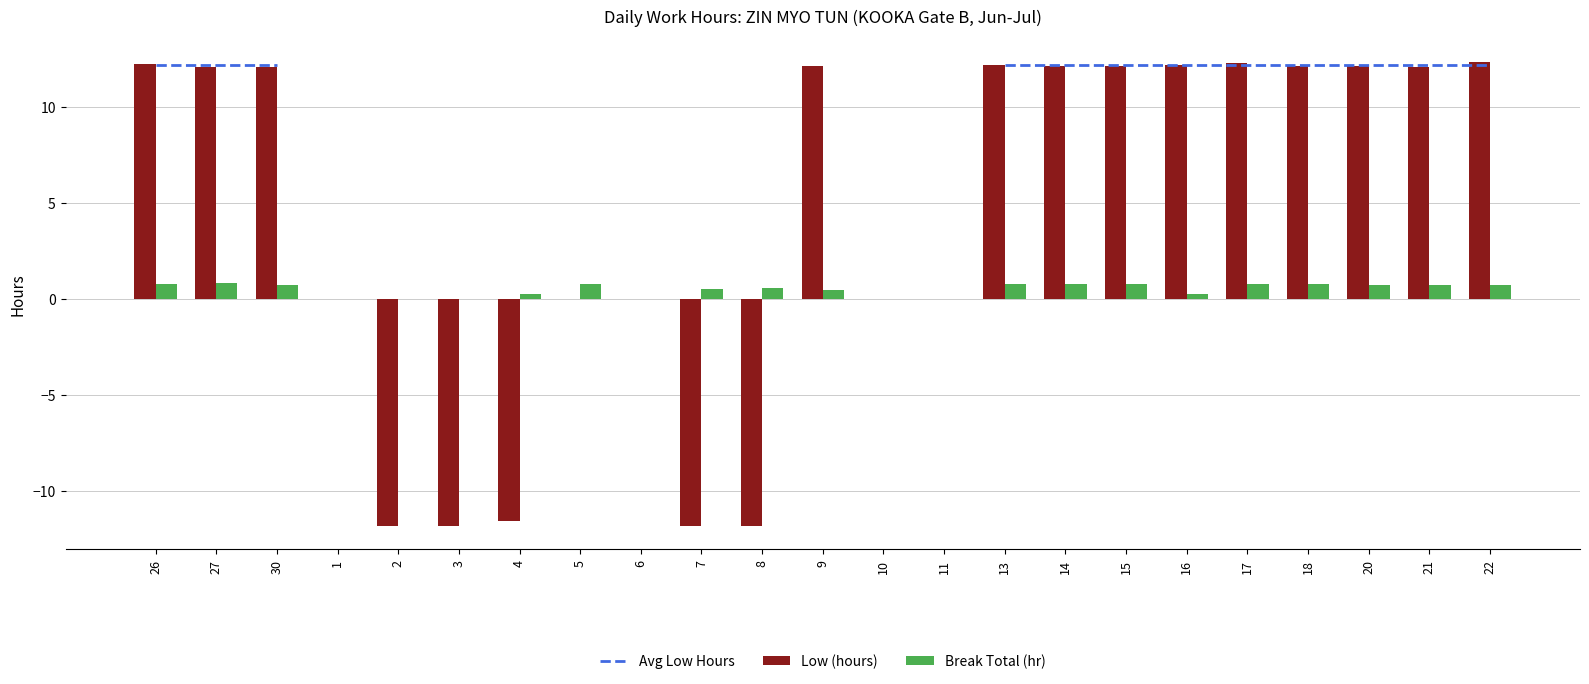

What is the value of the Avg Low Hours bar at the 3rd from the left?

12.2